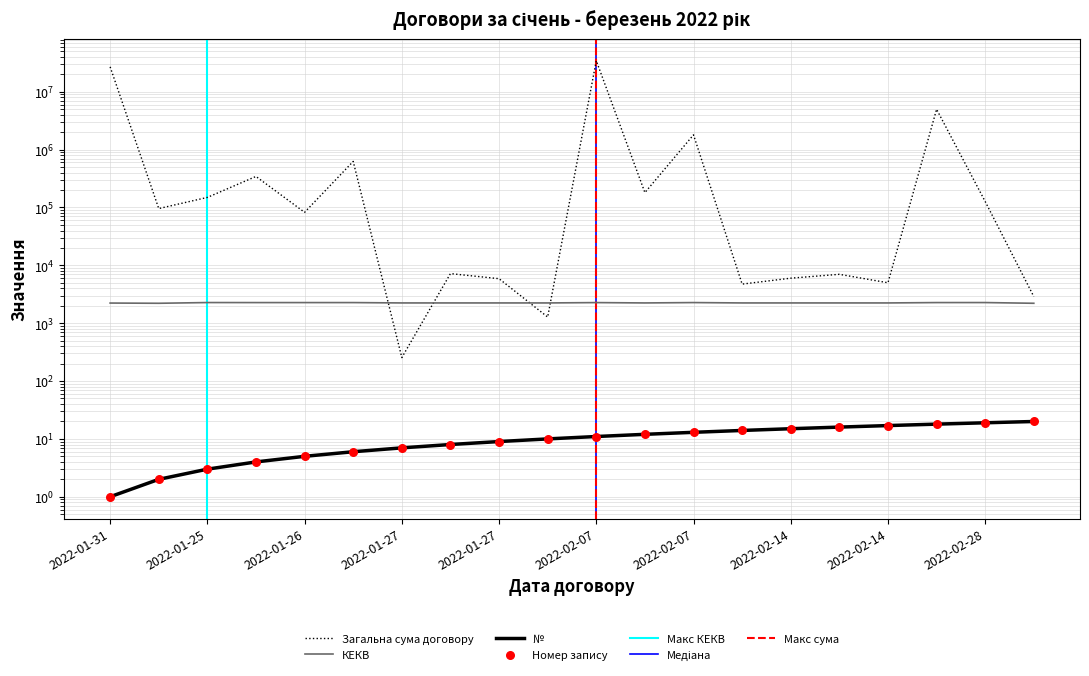

Which series has the largest Y range (max minus min)?

Загальна сума договору